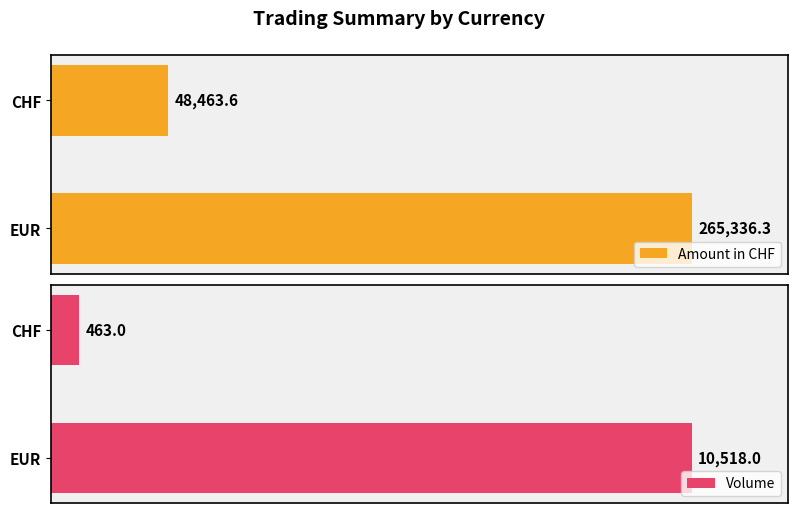

How many bars are there in total?

4